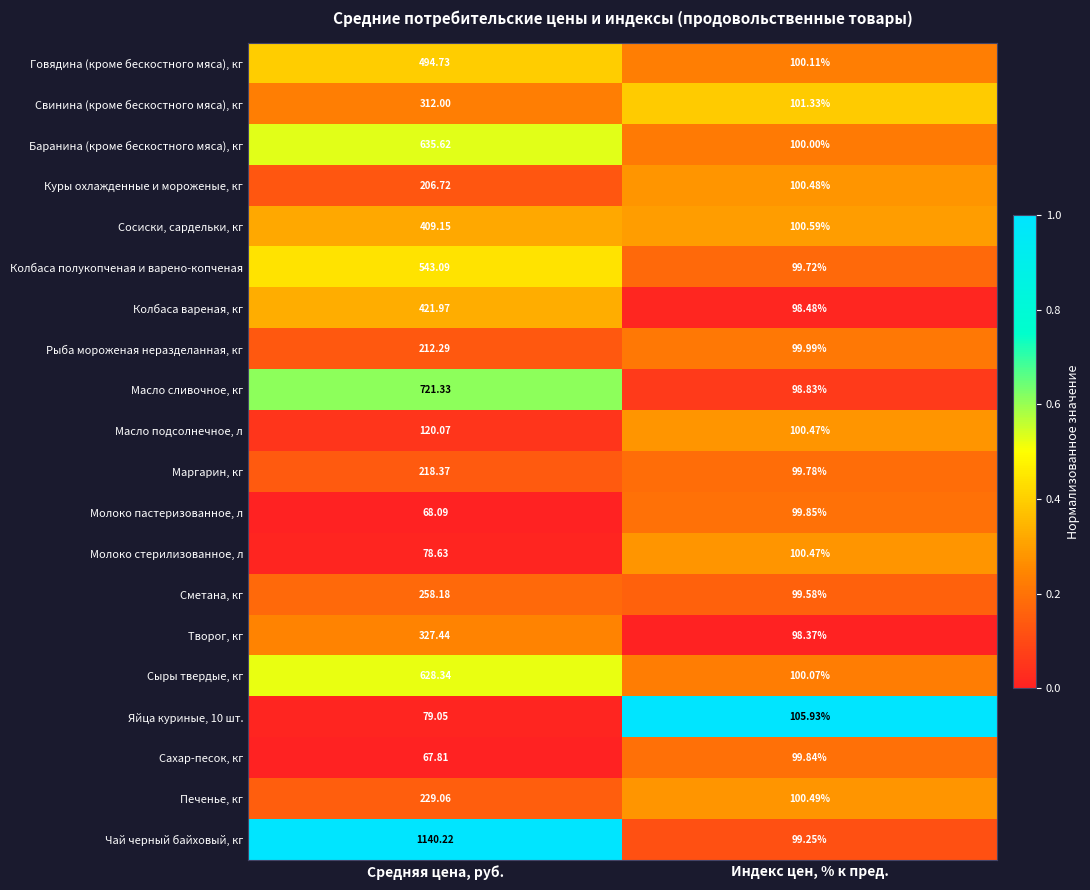

Is the value of Яйца куриные, 10 шт. at Индекс цен, % к пред. greater than the value of Чай черный байховый, кг at Средняя цена, руб.?

No